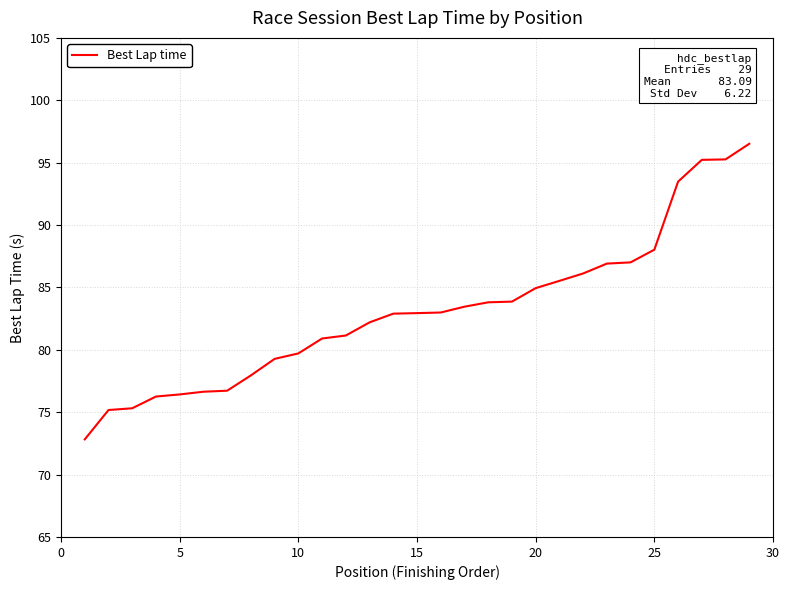

What is the maximum value shown in the chart?

96.5